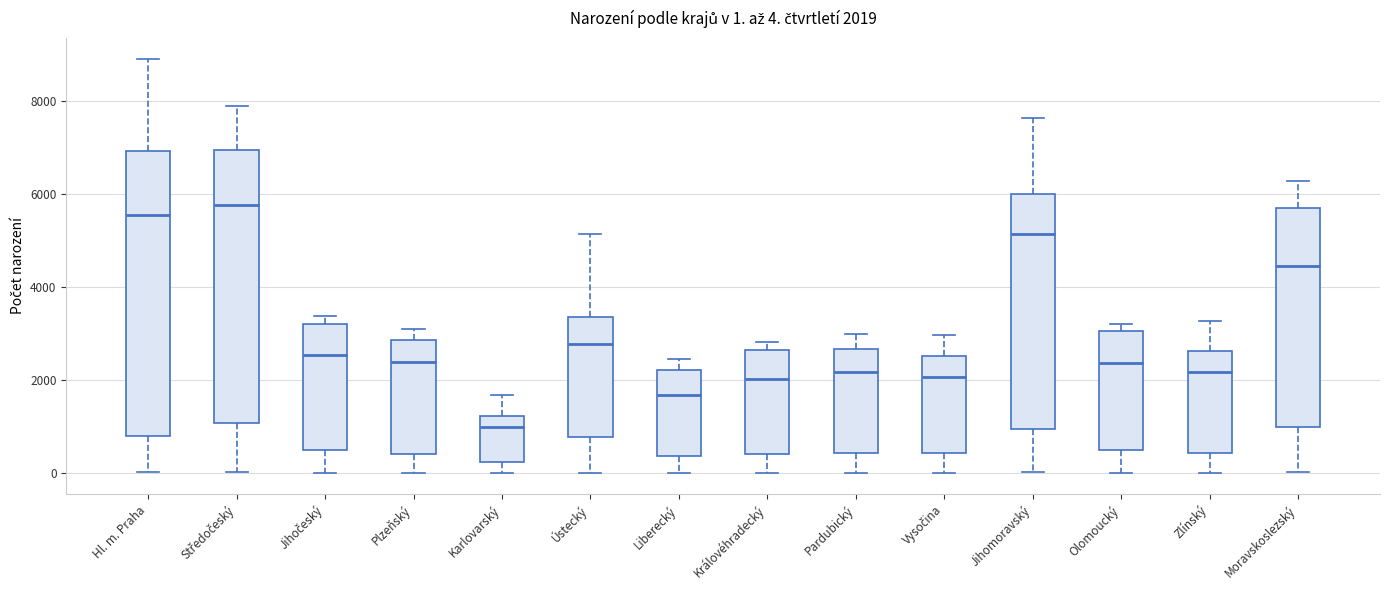

Which box is the tallest, from its lower edge to its upper edge?

Hl. m. Praha